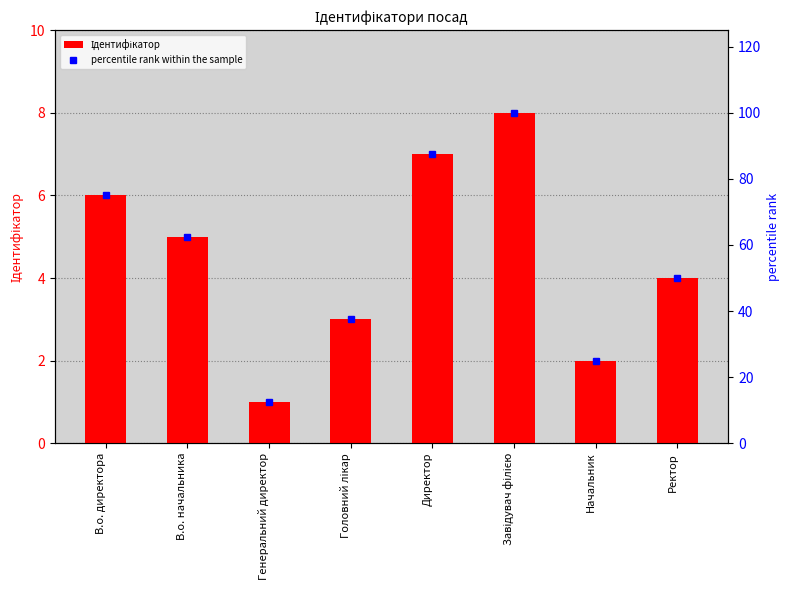

Reading left to right, extract all data points from this chart.

Ідентифікатор: 6.0	5.0	1.0	3.0	7.0	8.0	2.0	4.0
percentile rank within the sample: 75.0	62.5	12.5	37.5	87.5	100.0	25.0	50.0